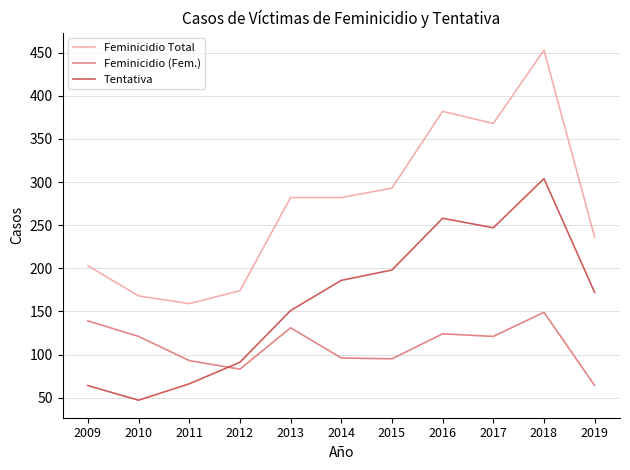

How many lines are shown in the chart?

3